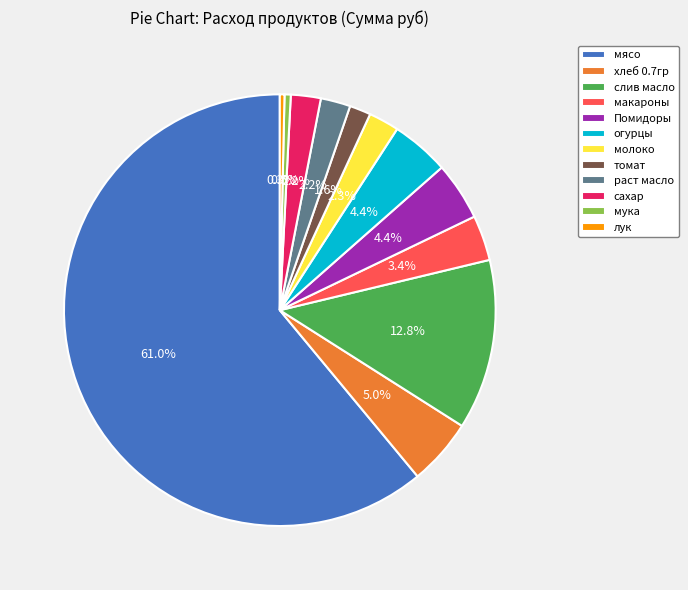

Which slice is the largest?

мясо